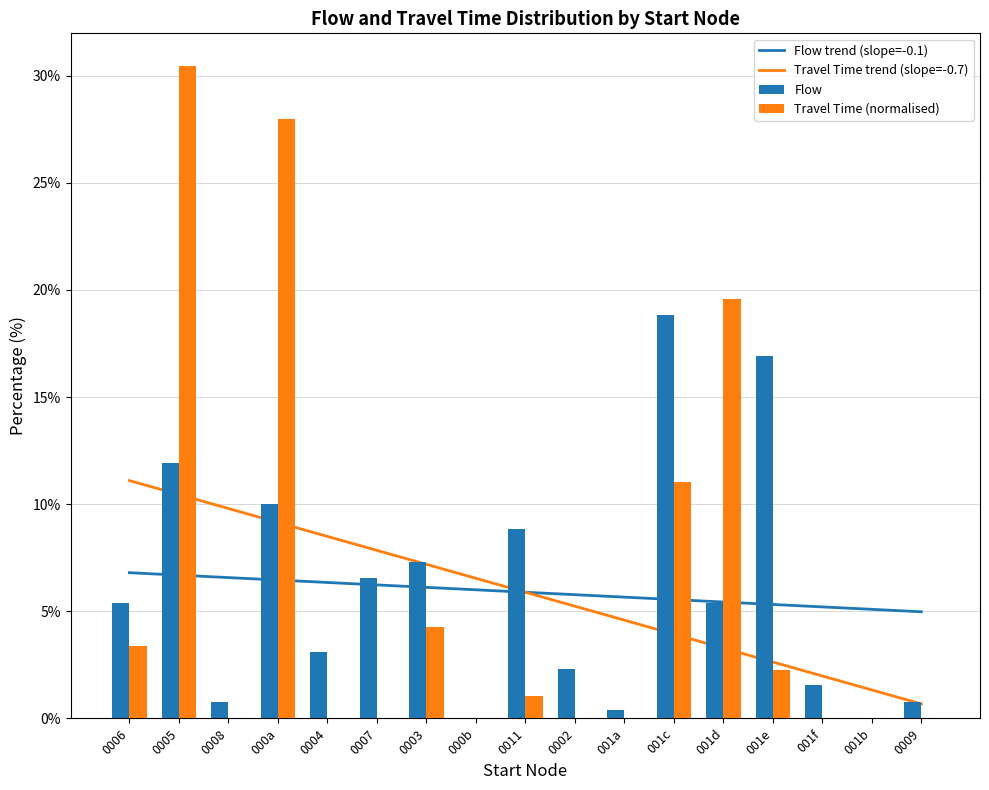

What is the total value across all series at 000a?

53.6